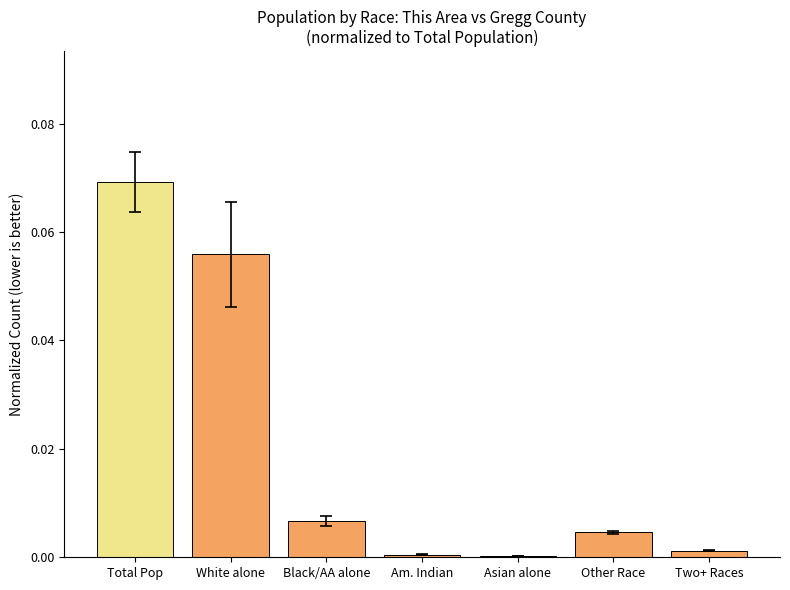

True or false: the data shows 0.0 at Other Race.

True